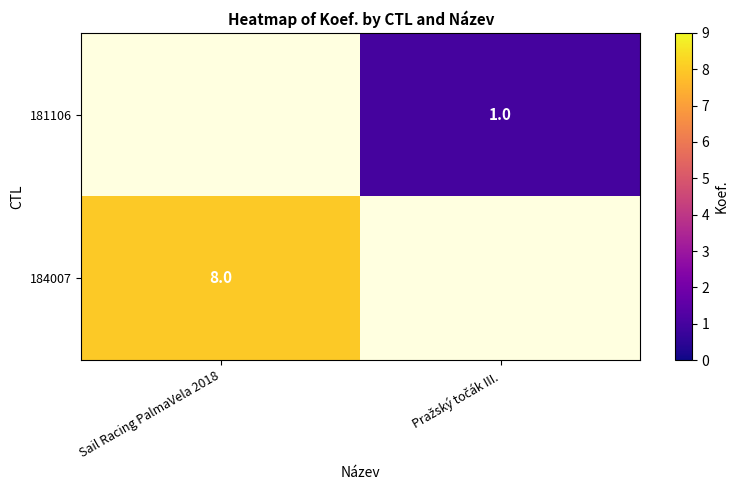

How many data points does each series have?

2